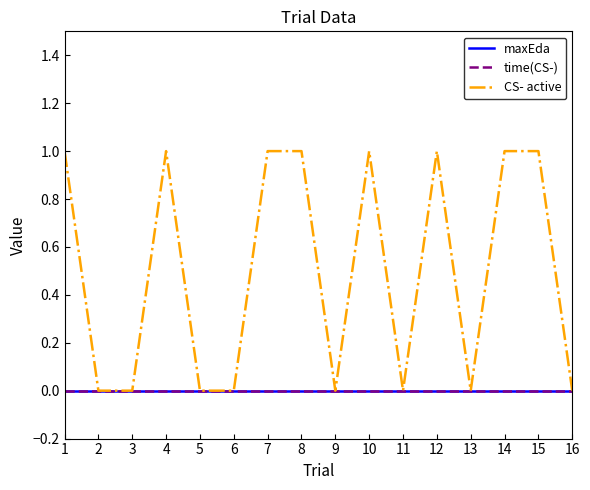

True or false: time(CS-) and maxEda intersect in this chart.

False